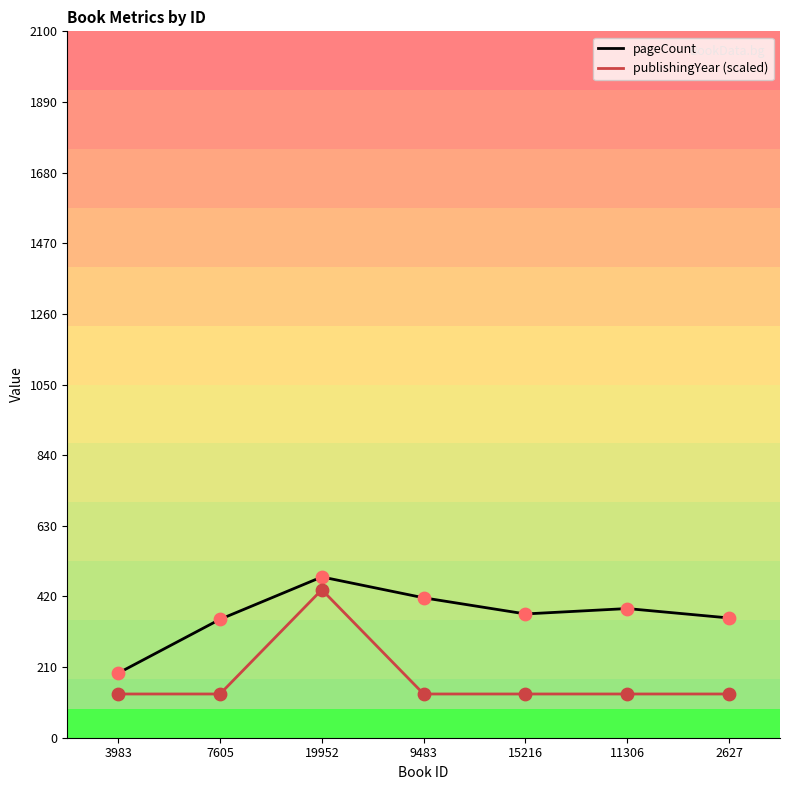

At which category is the sum across all series the highest?

19952